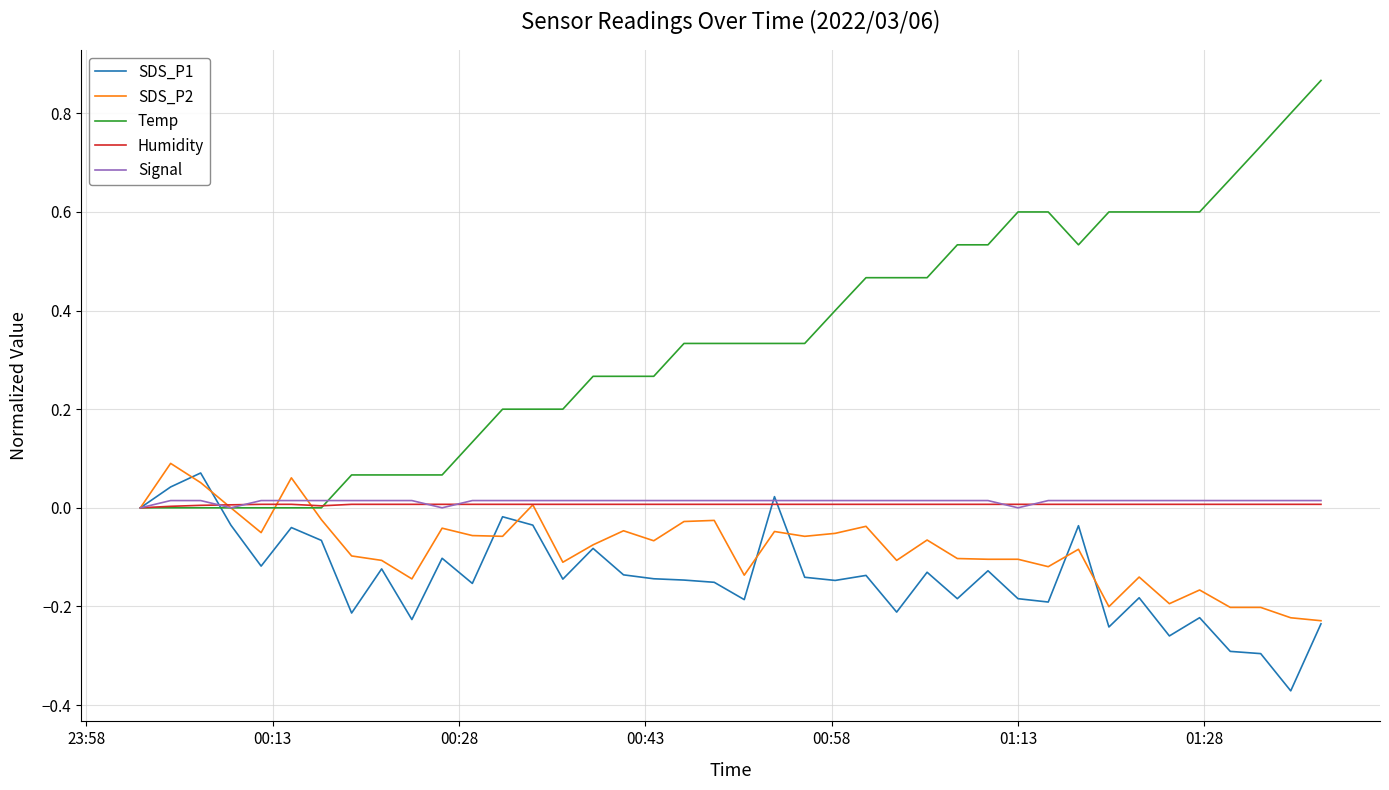

Which series has the largest total across all categories?

Temp